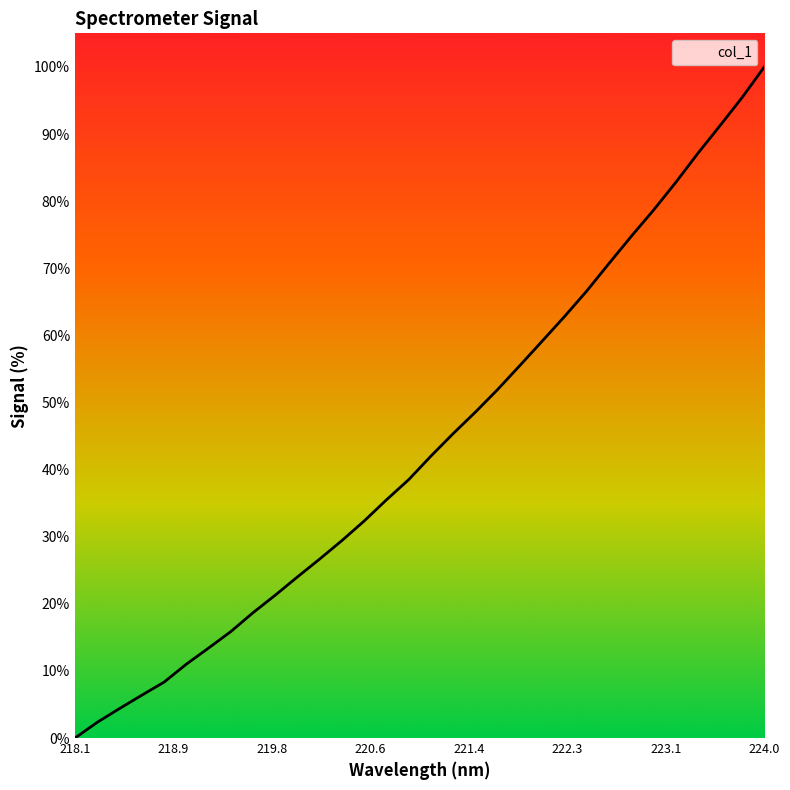

How many lines are shown in the chart?

1